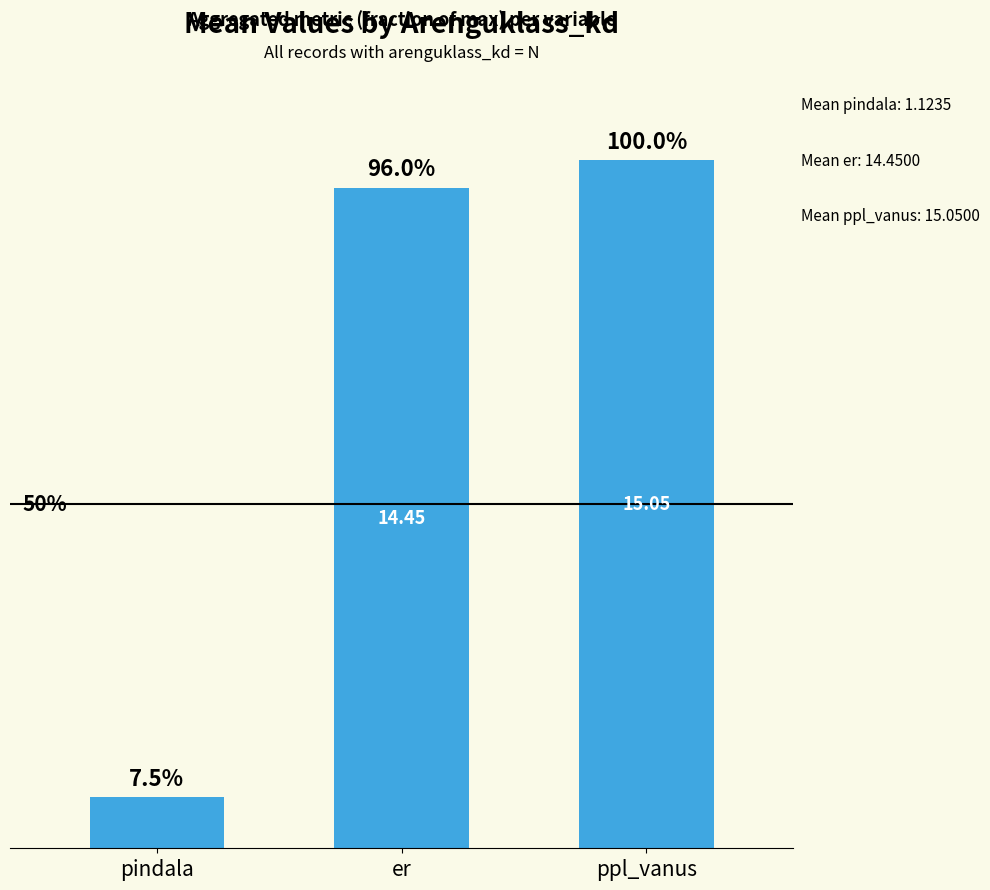

Reading right to left, transcribe all the data shown in this chart.

ppl_vanus=1.0	er=1.0	pindala=0.1